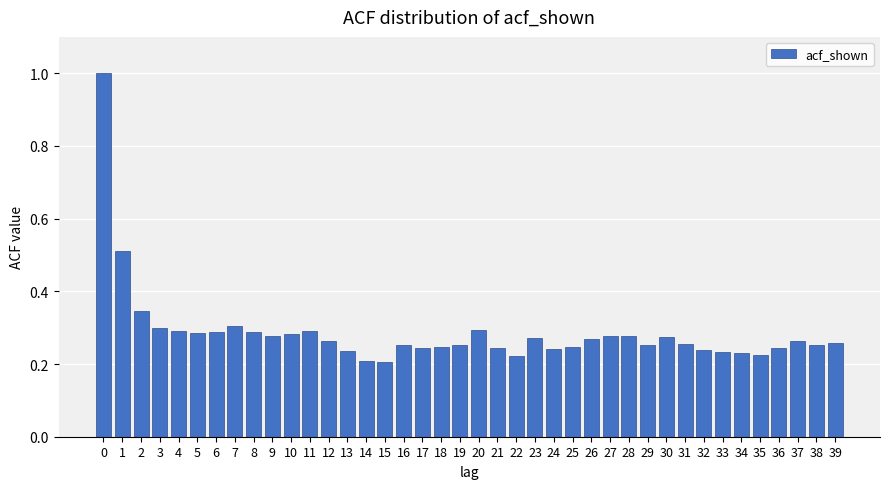

True or false: the data shows 1.4 at 0.

False